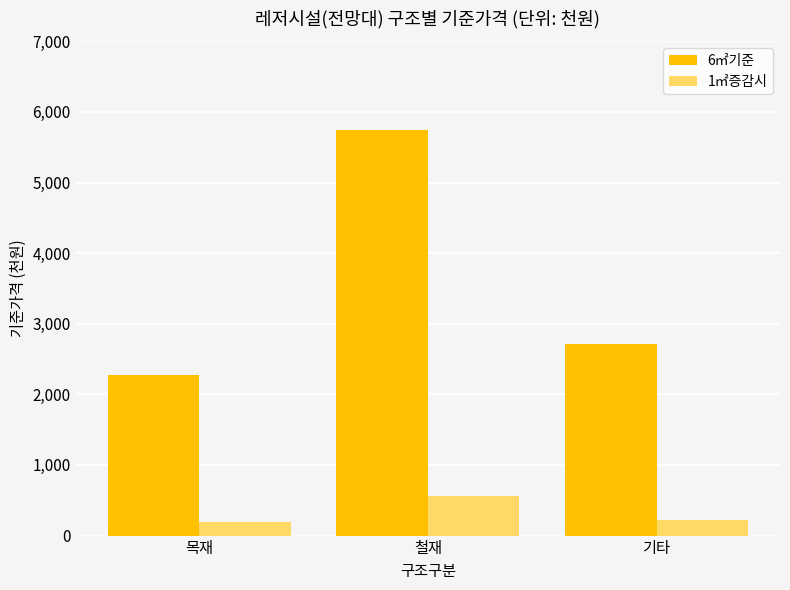

Which series changed the most between 목재 and 철재?

6㎡기준